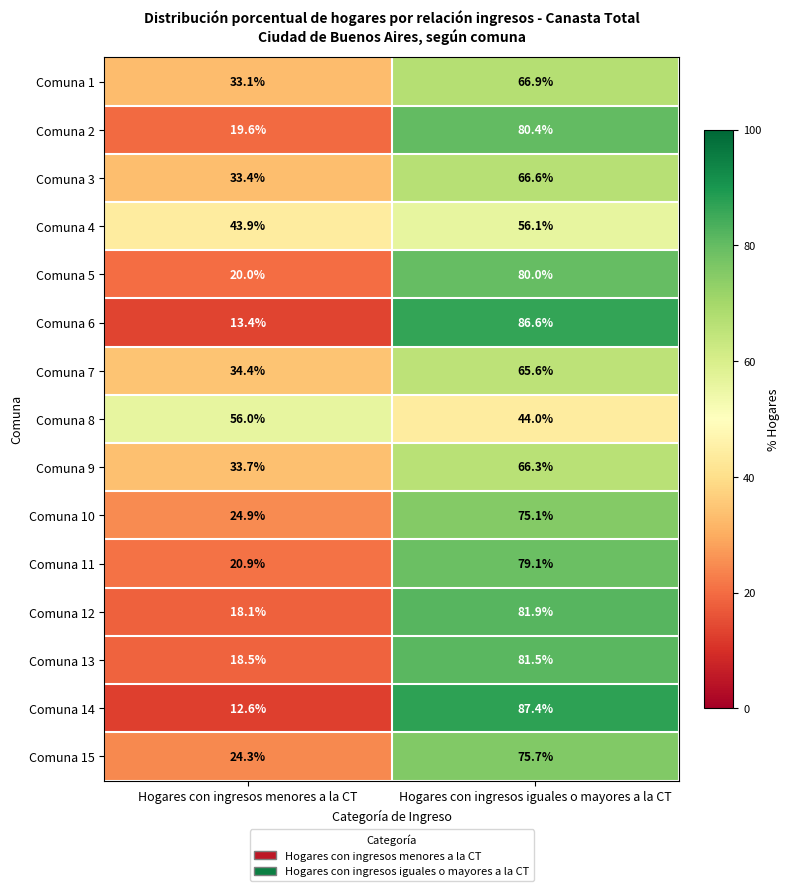

Count the number of data series in this chart.

15